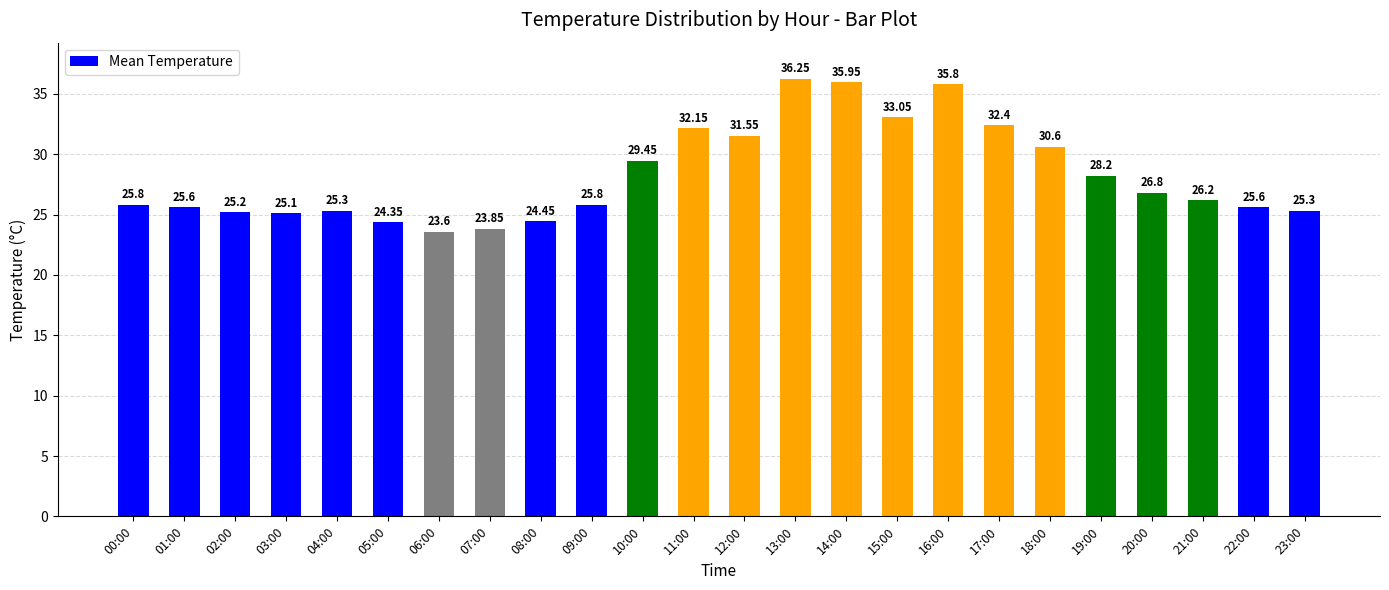

At which label does the data first exceed 26?

10:00